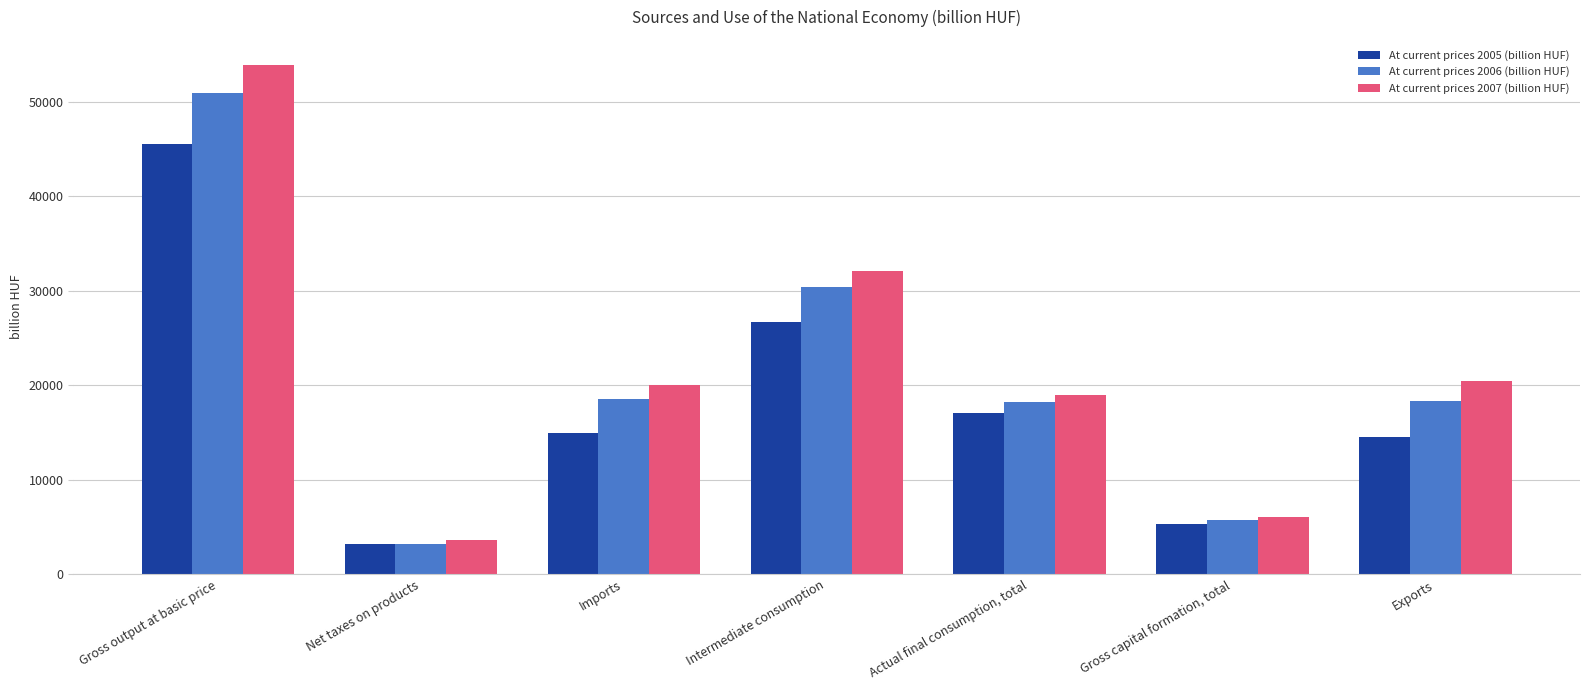

What is the sum of the At current prices 2006 (billion HUF) values at Net taxes on products and Actual final consumption, total?

21419.1